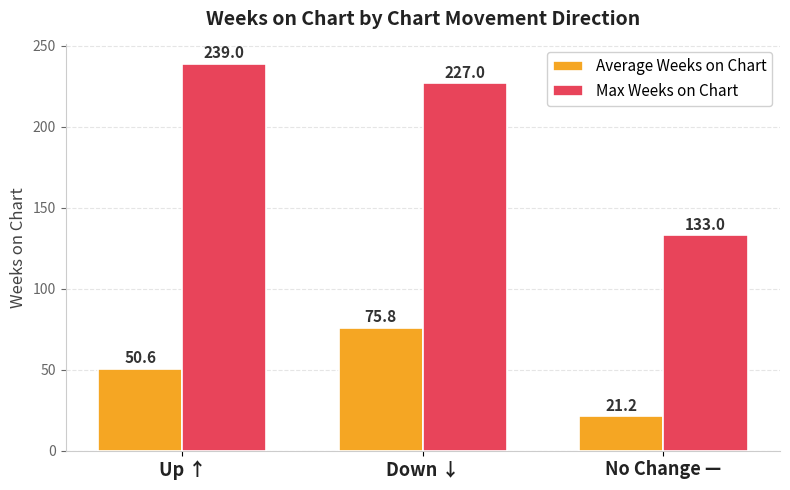

Is it true that Max Weeks on Chart equals 238.3 at No Change —?

False